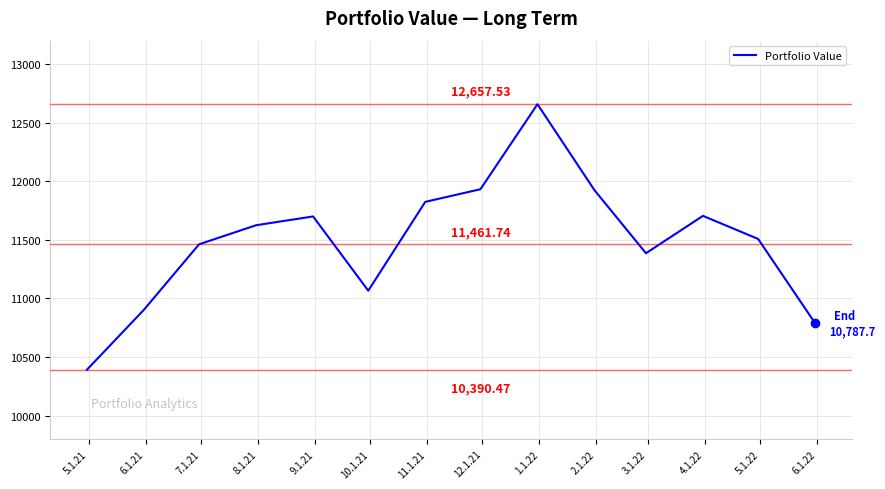

What is the maximum value shown in the chart?

12657.5